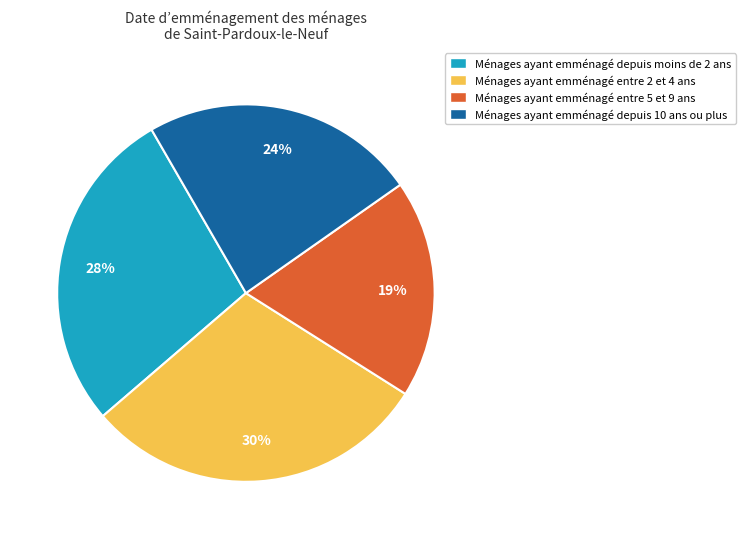

Is there a majority slice in this chart?

No